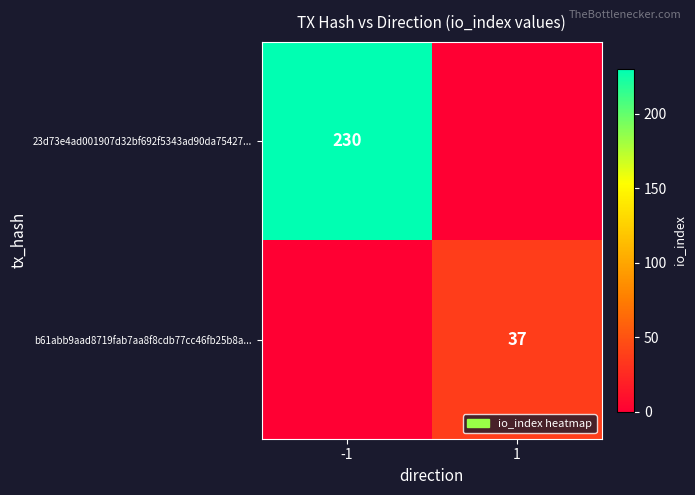

True or false: 23d73e4ad001907d32bf692f5343ad90da75427... has a value of 377 at -1.

False